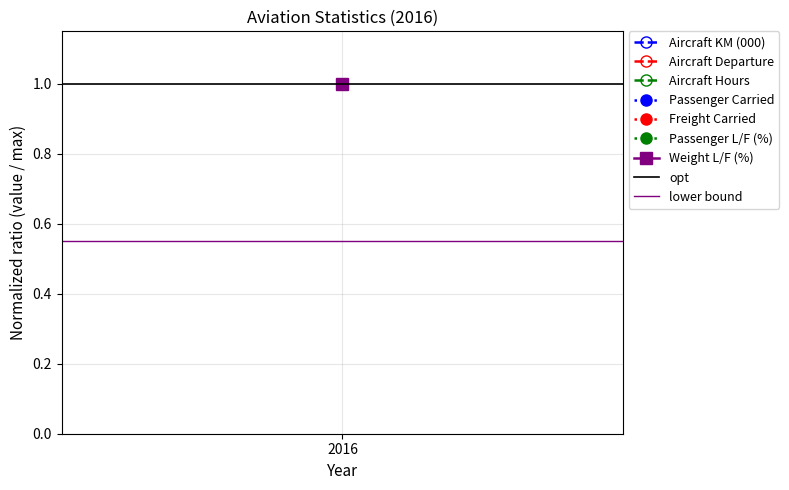

How many lines are shown in the chart?

2